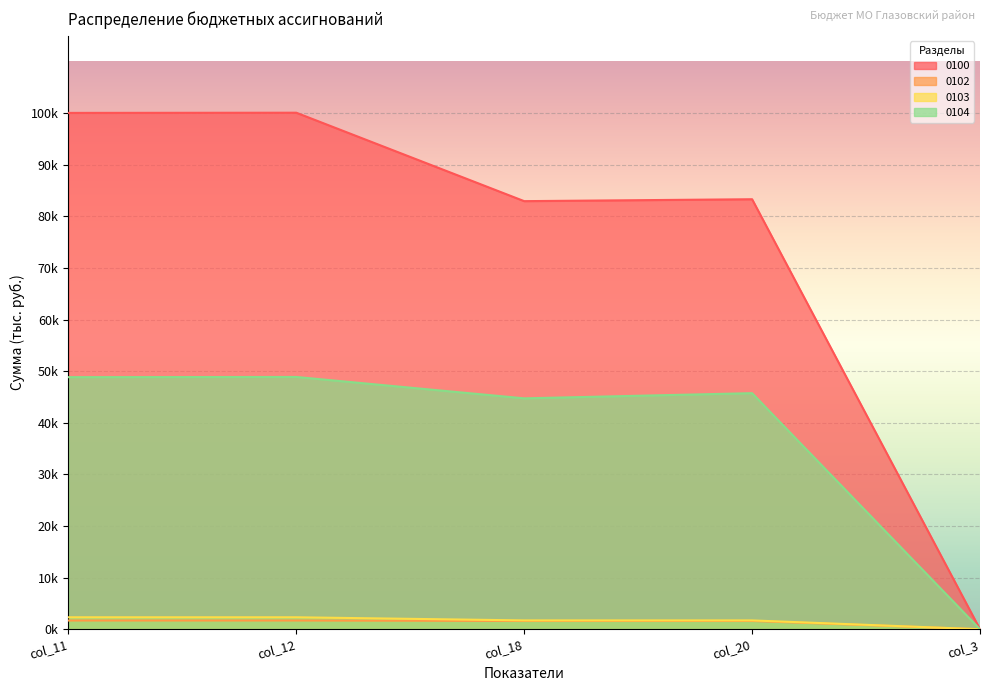

What is the value of the 0102 point at the 3rd from the left?

1600.0